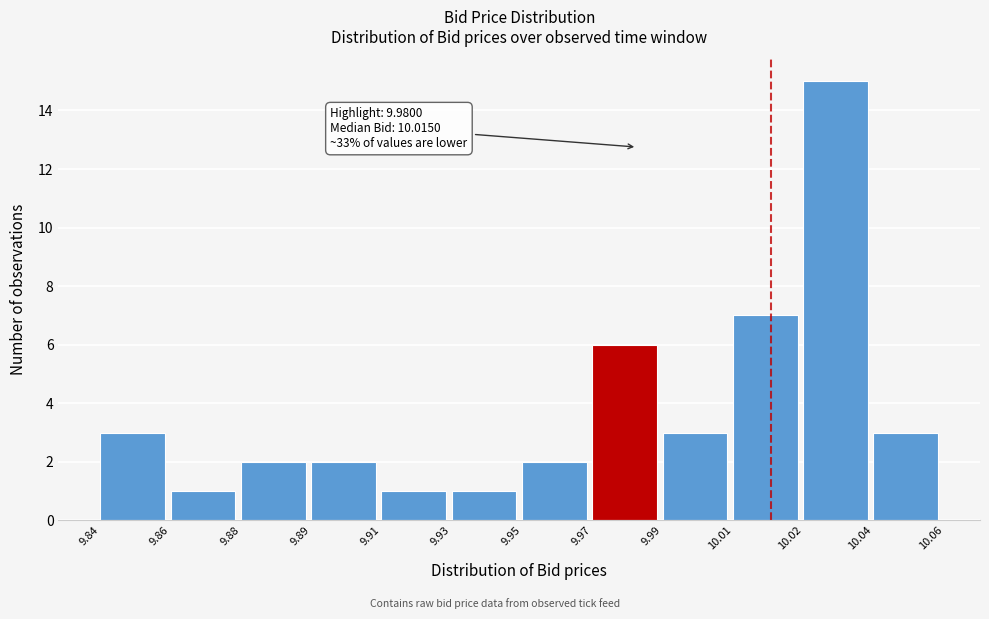

Reading left to right, transcribe all the data shown in this chart.

3	1	2	2	1	1	2	6	3	7	15	3